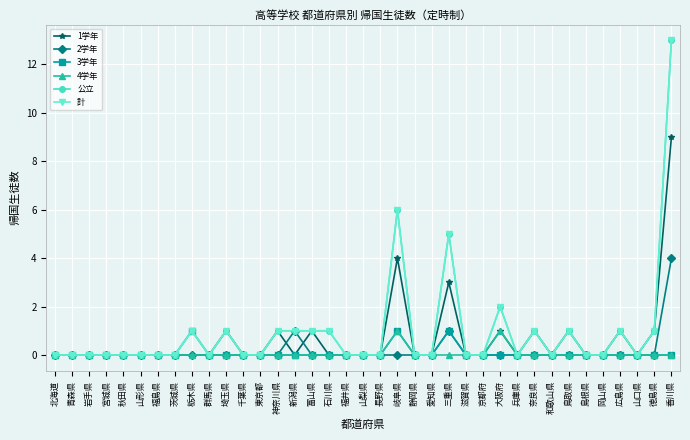

Does the chart have visible grid lines?

Yes